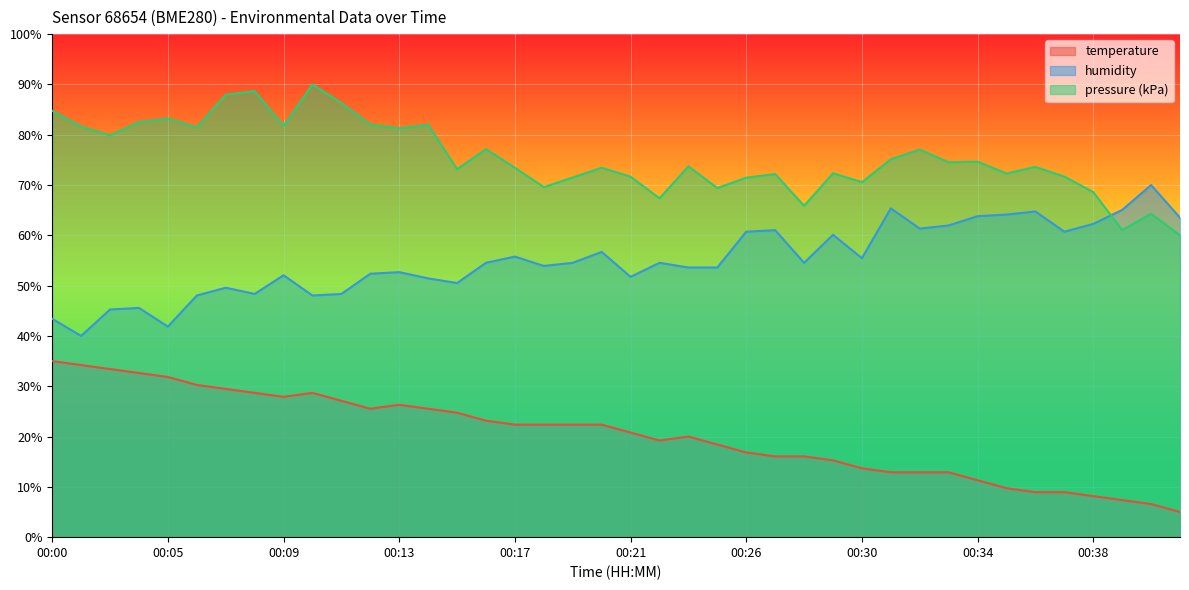

List the series in order of their overall mean, lowest first.

temperature, humidity, pressure (kPa)